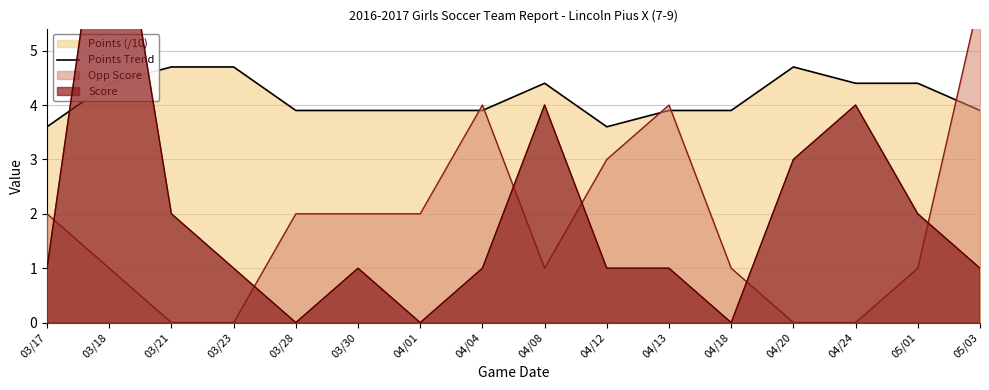

Approximately how many times larger is the value at 04/18 compared to 03/23?

0.8